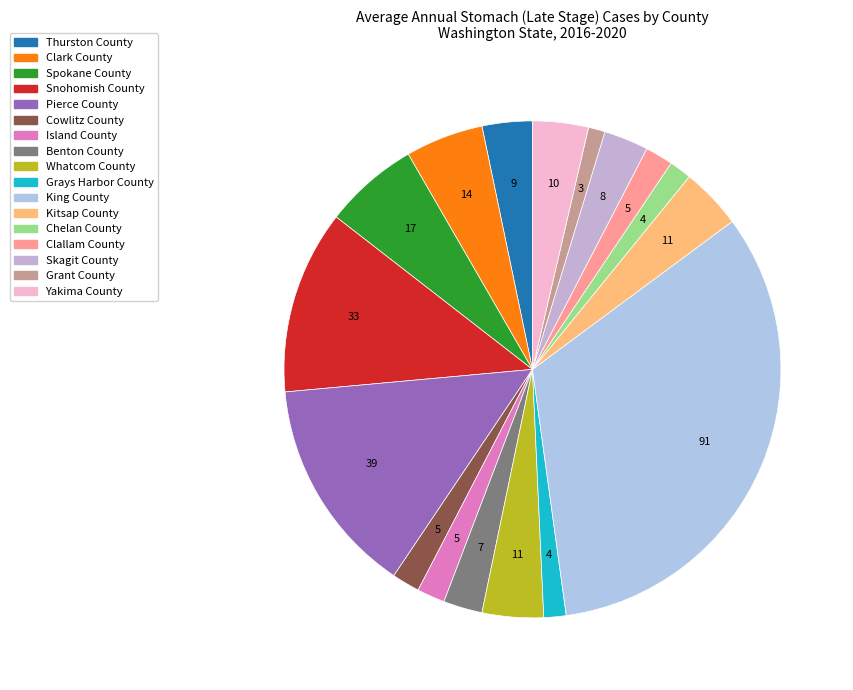

How many slices are in this pie chart?

17